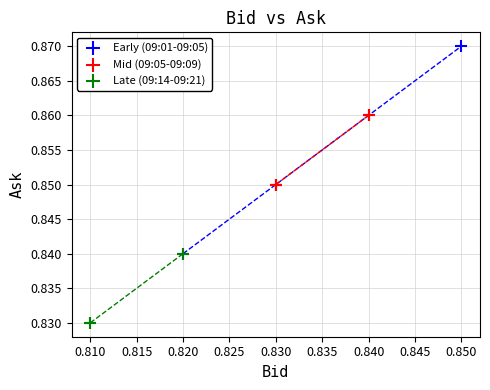

Which series reaches the minimum Y coordinate?

Late (09:14-09:21)